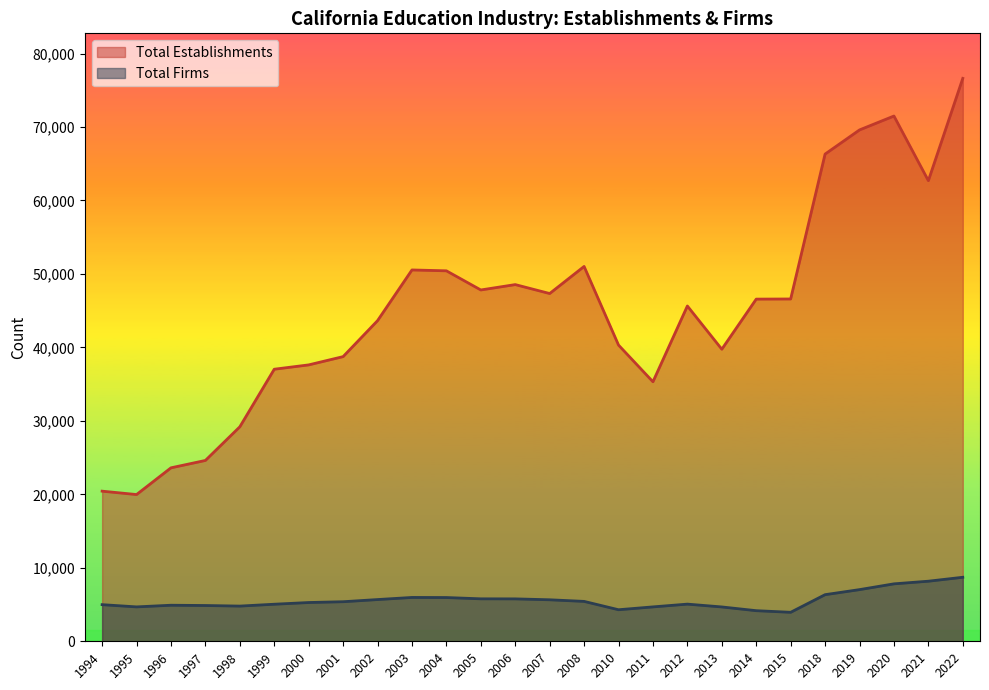

Reading left to right, extract all data points from this chart.

Total Establishments: 1994=20434	1995=19972	1996=23610	1997=24614	1998=29194	1999=37031	2000=37620	2001=38745	2002=43639	2003=50543	2004=50425	2005=47819	2006=48550	2007=47333	2008=51021	2010=40318	2011=35323	2012=45637	2013=39752	2014=46573	2015=46592	2018=66314	2019=69601	2020=71494	2021=62695	2022=76619
Total Firms: 1994=4986	1995=4682	1996=4907	1997=4870	1998=4791	1999=5044	2000=5277	2001=5385	2002=5680	2003=5967	2004=5955	2005=5780	2006=5773	2007=5649	2008=5430	2010=4294	2011=4682	2012=5058	2013=4674	2014=4166	2015=3946	2018=6345	2019=7032	2020=7818	2021=8178	2022=8713